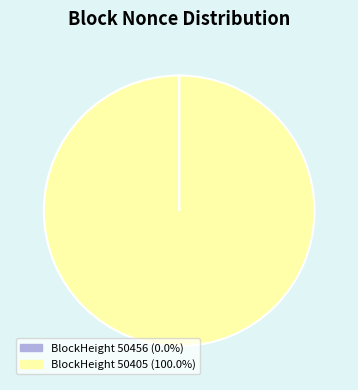

Does any single category account for the majority?

Yes